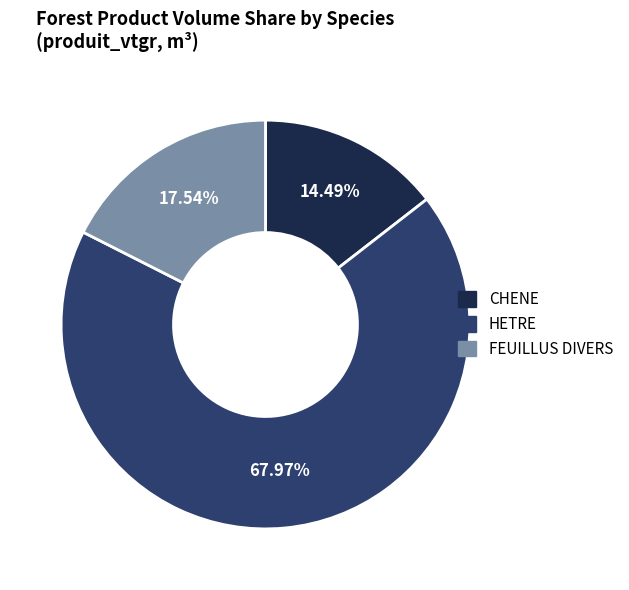

Is there any slice that represents more than half of the pie?

Yes